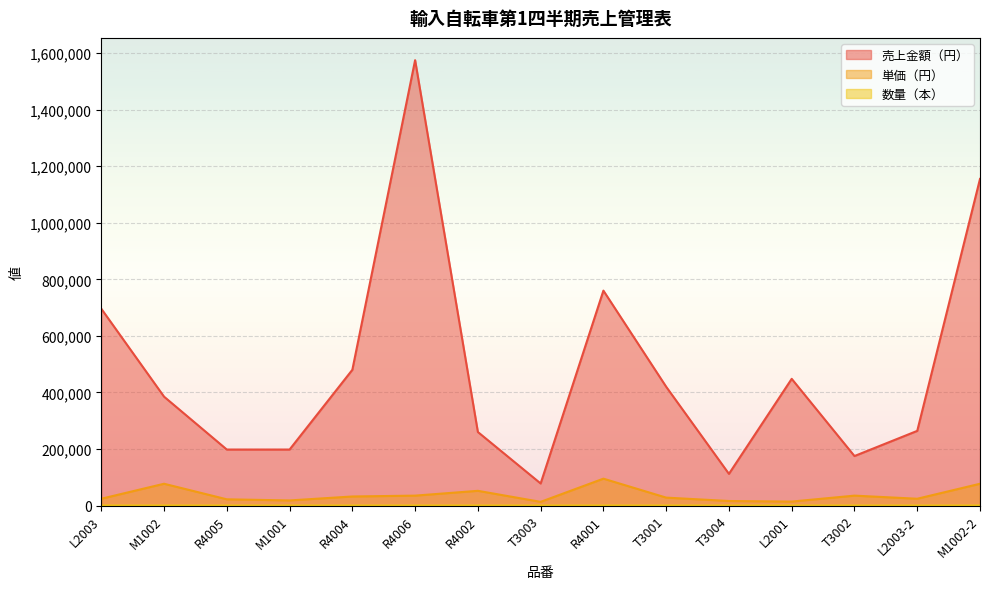

At which label does 単価（円） reach its minimum?

T3003